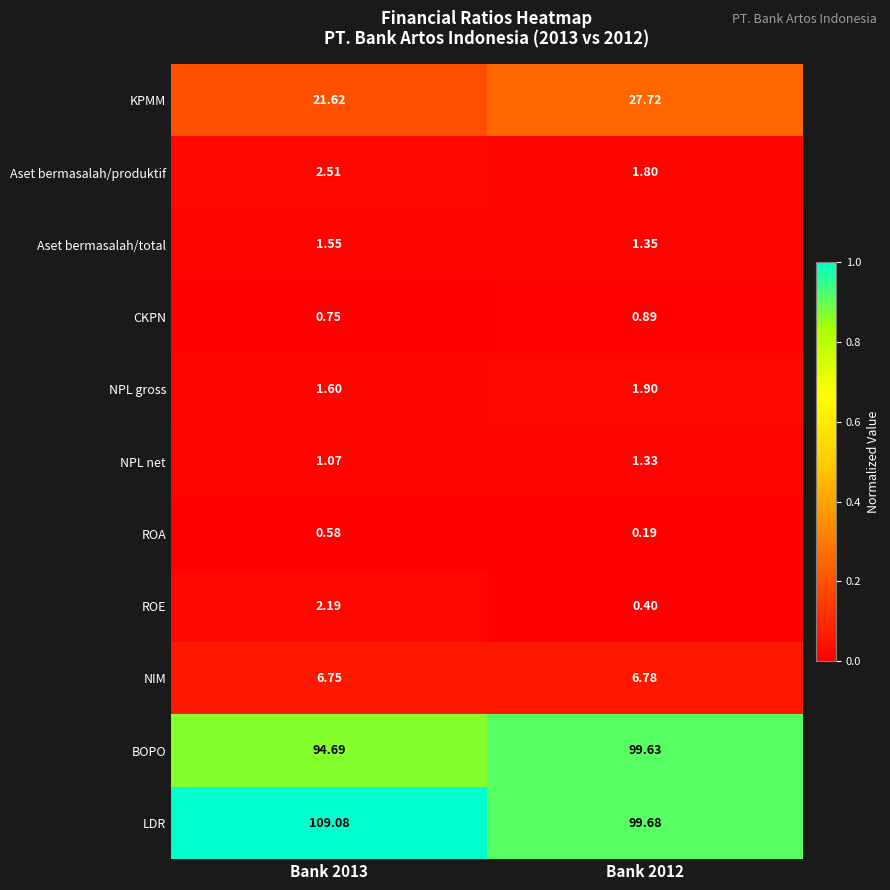

Is the value of LDR at Bank 2012 greater than the value of Aset bermasalah/total at Bank 2012?

Yes